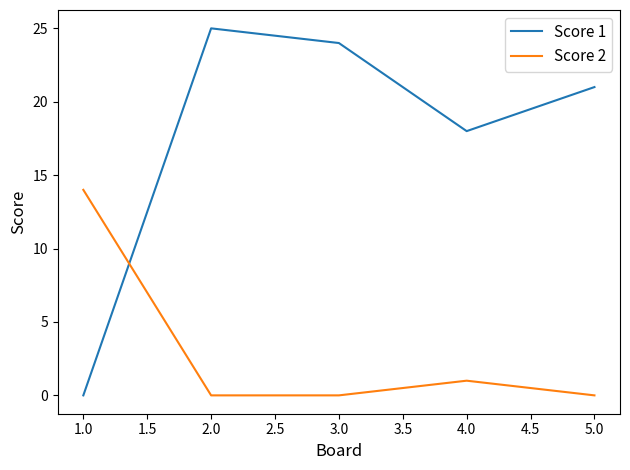

The value of Score 1 at 2.0 is 25. True or false?

True